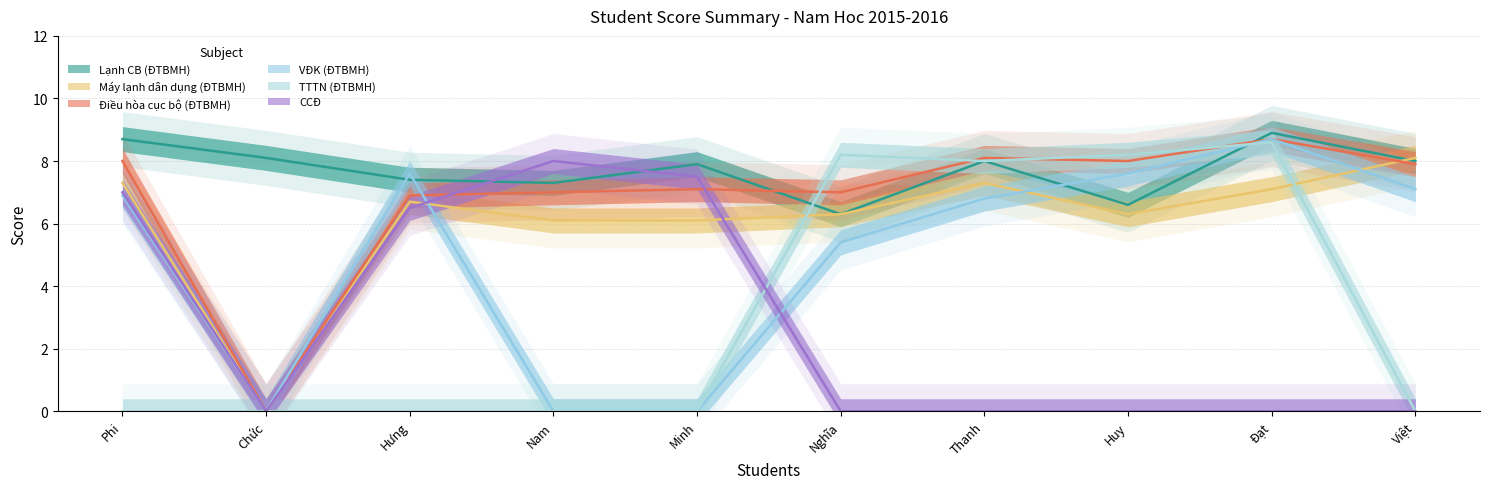

What is the difference between the maximum and minimum values in the VĐK (ĐTBMH) series?

8.7